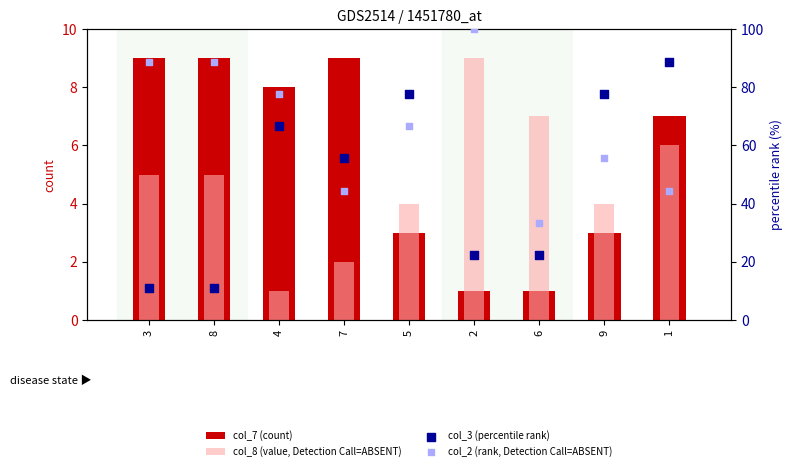

Which series contains the highest Y value?

col_2 (rank, Detection Call=ABSENT)